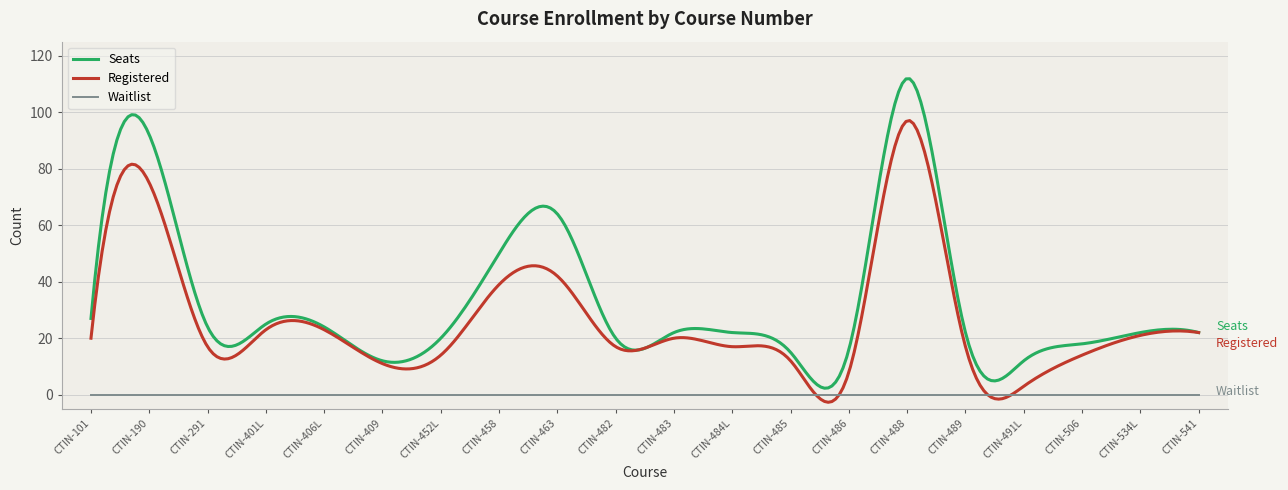

What is the difference between the maximum and minimum values in the Registered series?

99.7